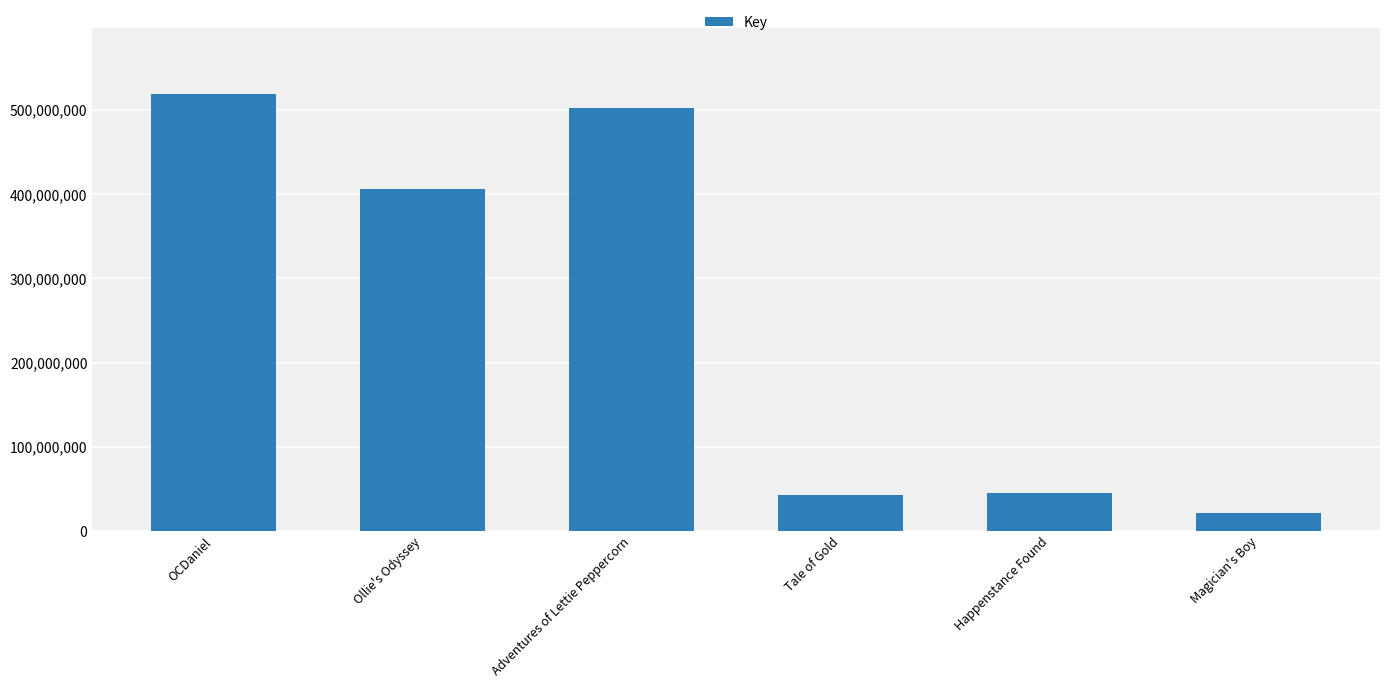

What is the difference between the maximum and minimum values?

498127208